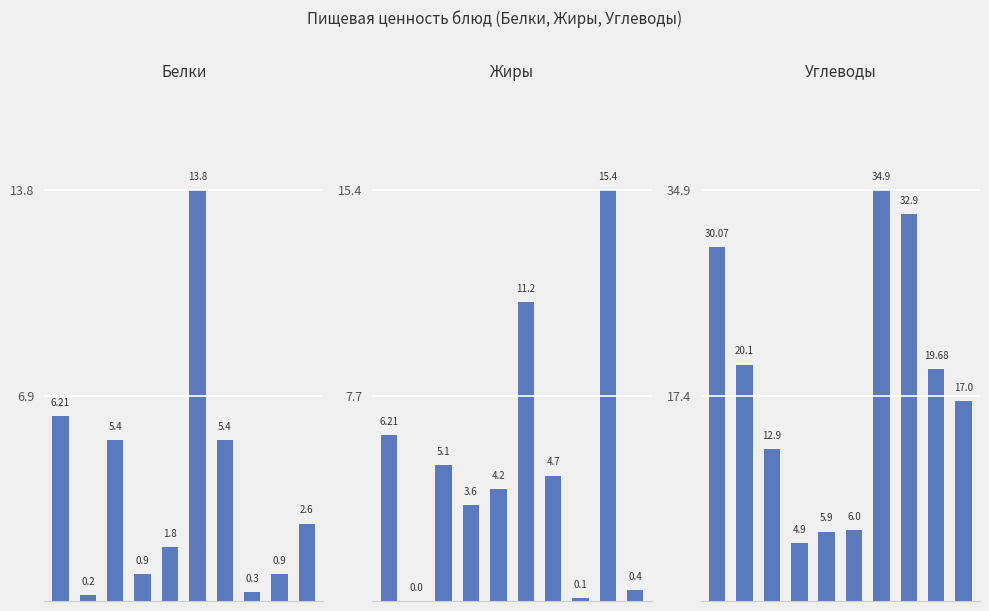

What is the average value of the Белки series?

3.8